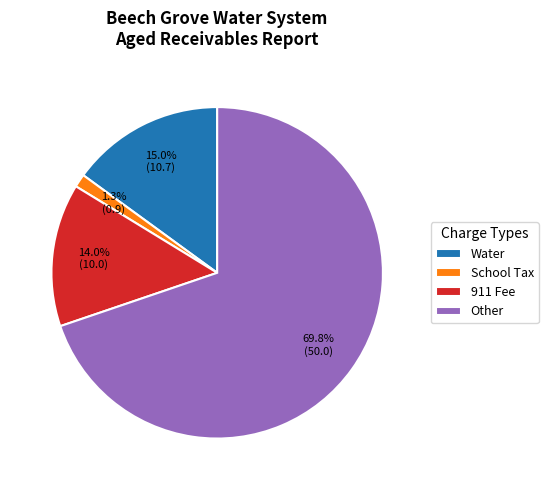

To the nearest percent, what portion does Other represent?

70%